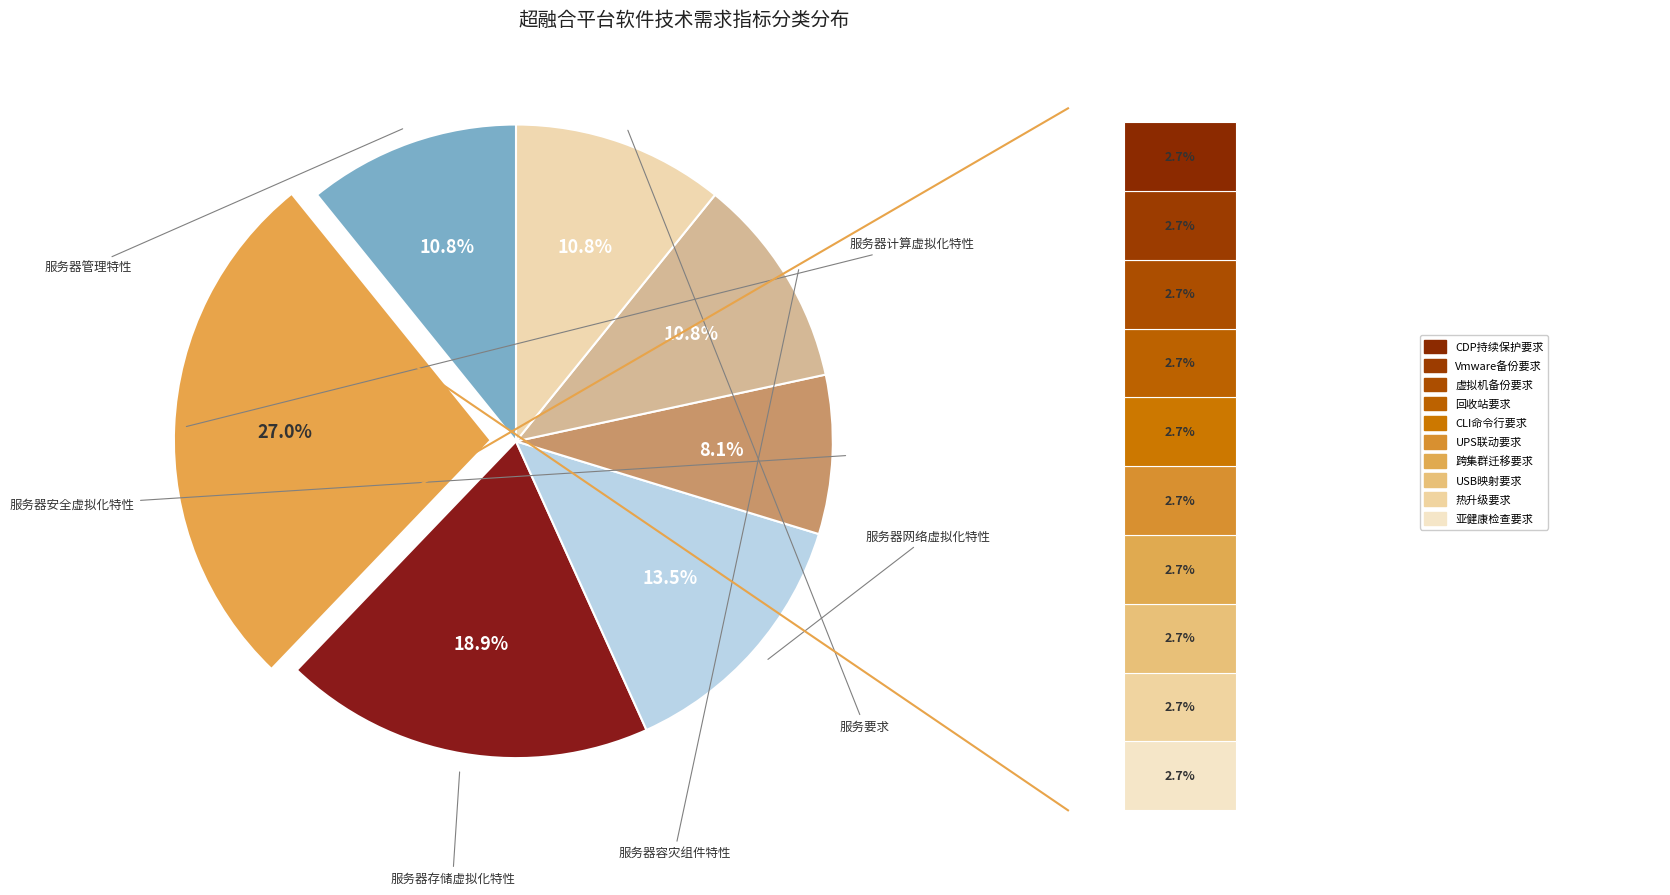

Does any single category account for the majority?

No